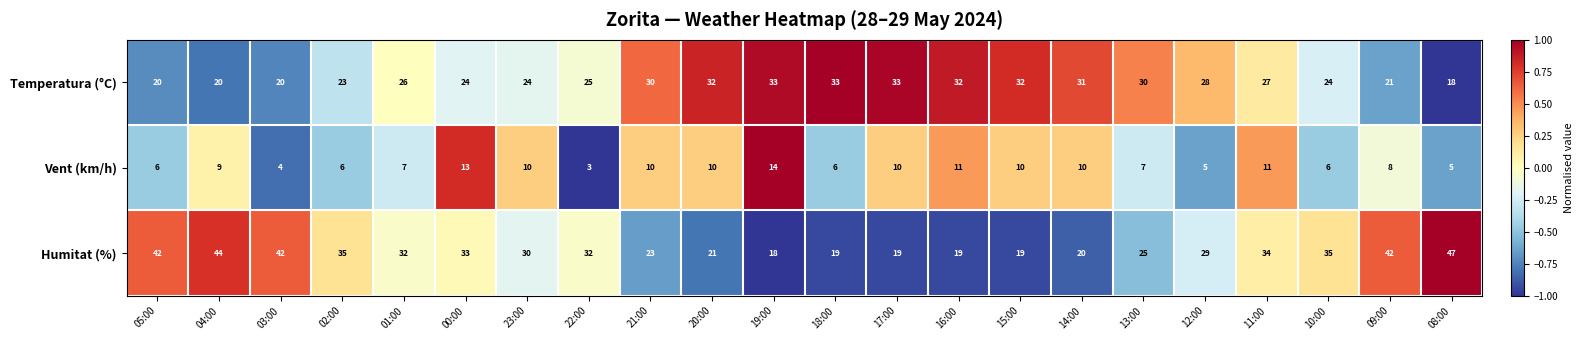

The Vent (km/h) series shows 6 at 10:00. True or false?

True